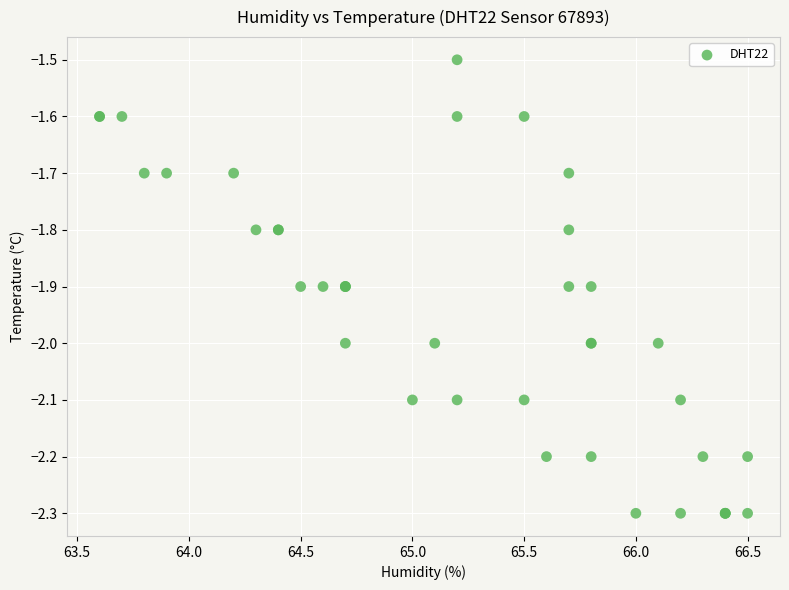

What Y value in the scatter plot is closest to -1?

-1.5